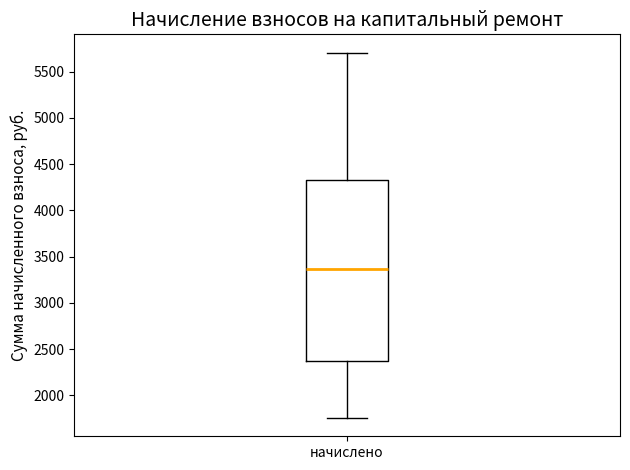

Where is the upper edge of the box for начислено on the y-axis? The values are not printed on the chart, so give them approximately, as read against the axis.

4350